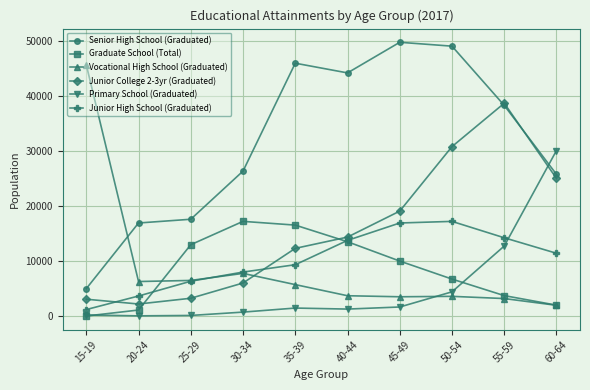

The value of Senior High School (Graduated) at 25-29 is 17618. True or false?

True